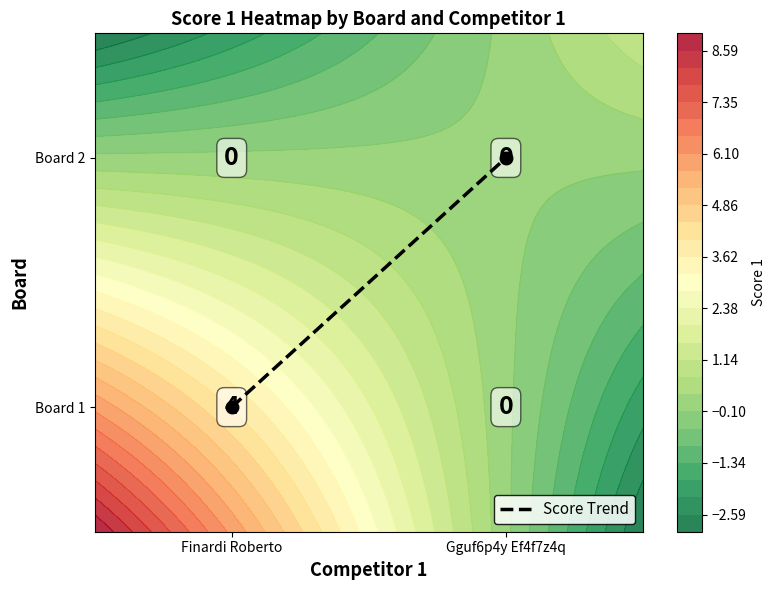

What is the sum of the values at Finardi Roberto and Gguf6p4y Ef4f7z4q?

1.0